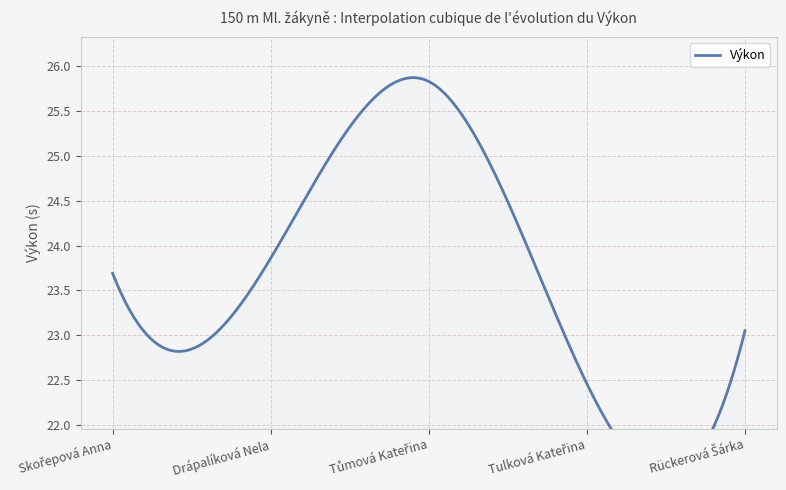

List the labels in order of value, smallest first.

Tulková Kateřina, Rückerová Šárka, Skořepová Anna, Drápalíková Nela, Tůmová Kateřina